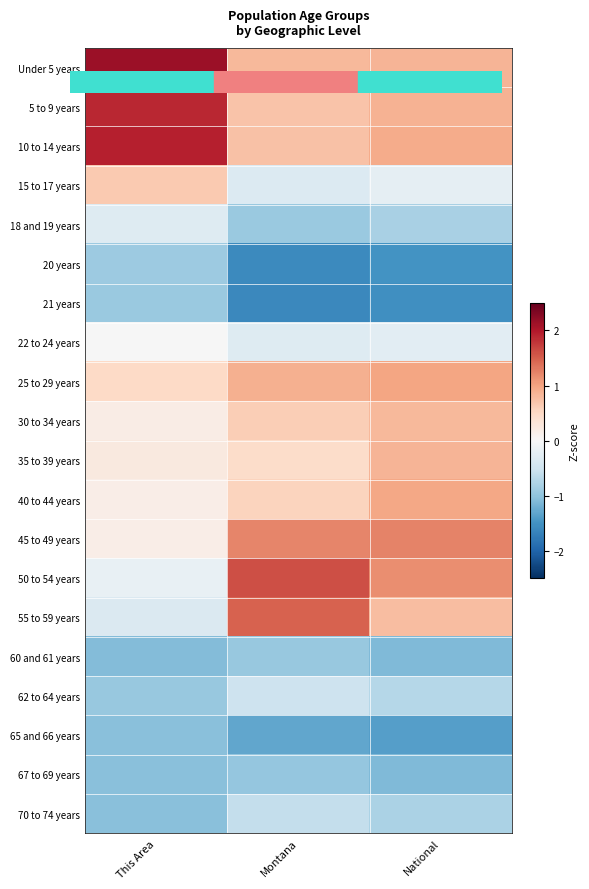

Which label corresponds to the smallest value in the chart?

Montana